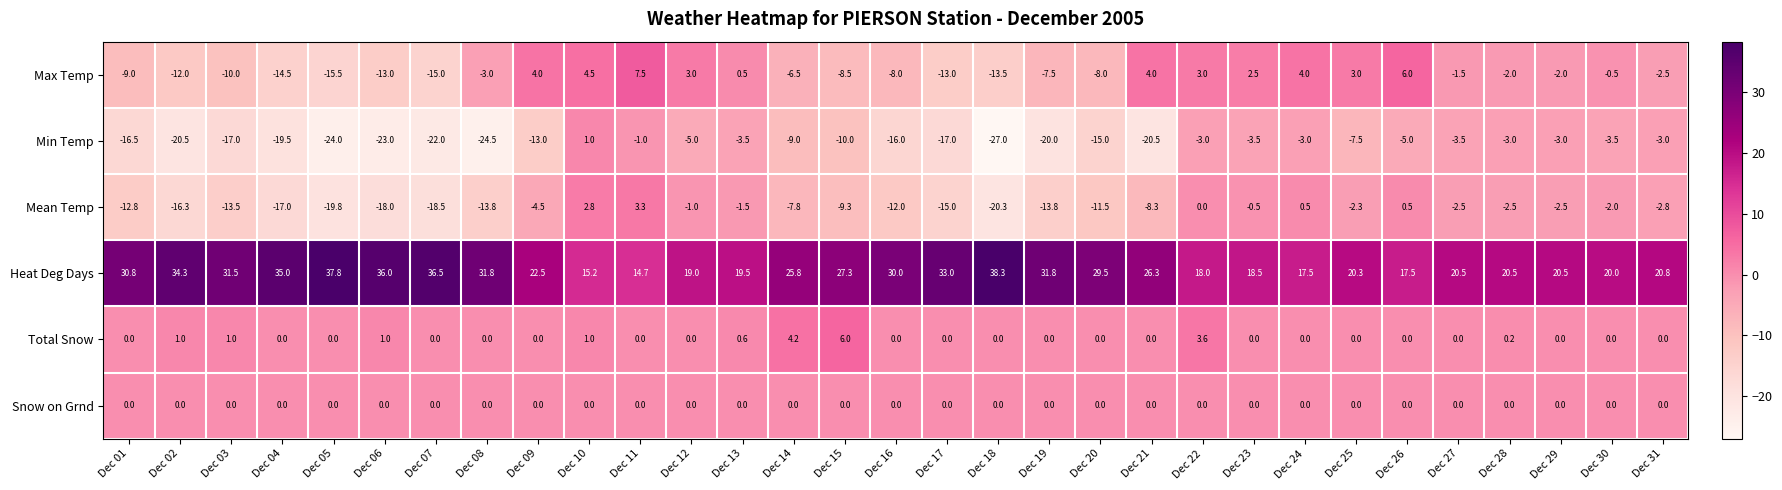

What is the difference between the second highest and minimum values in the Min Temp series?

26.0